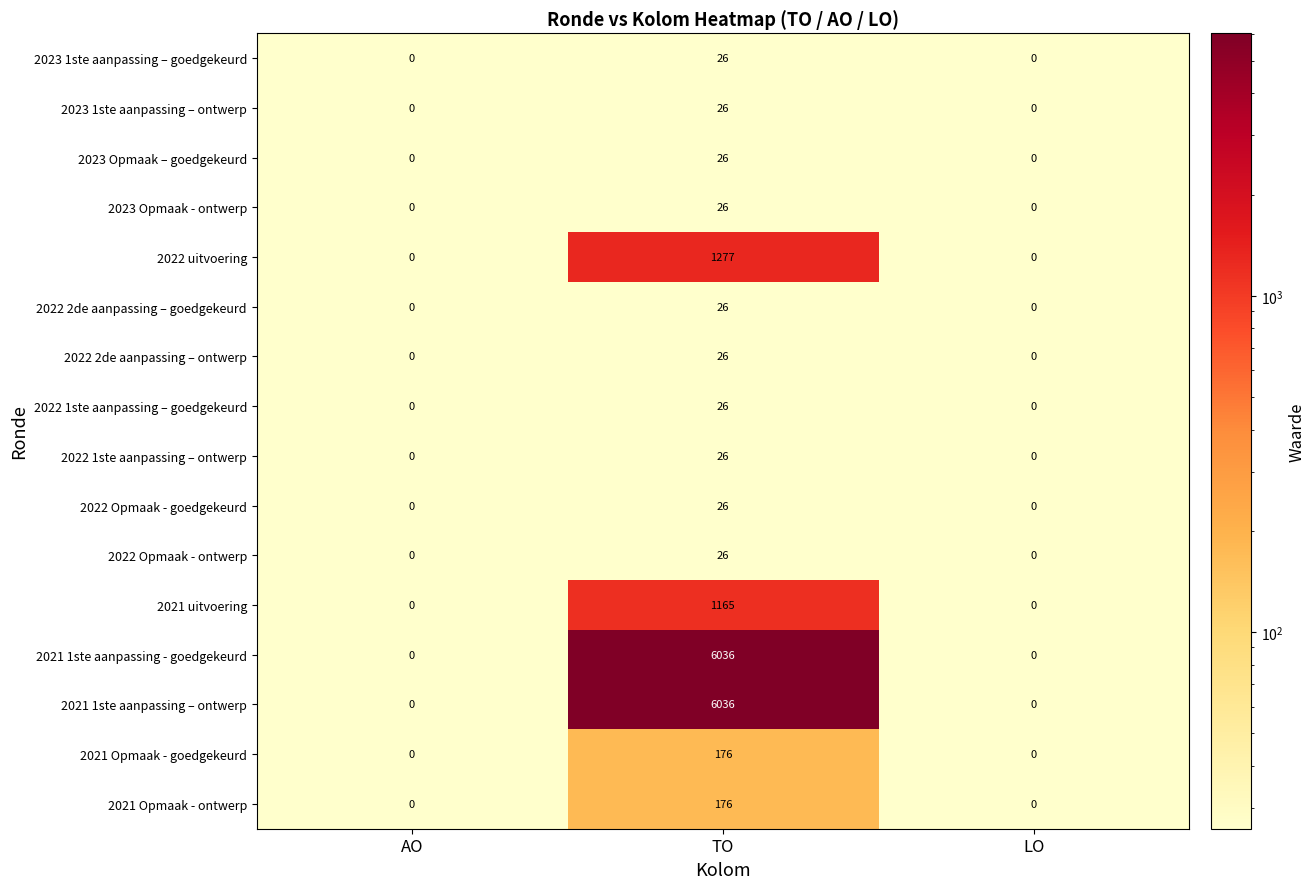

How many 2022 1ste aanpassing – ontwerp values are between 0 and 26?

3